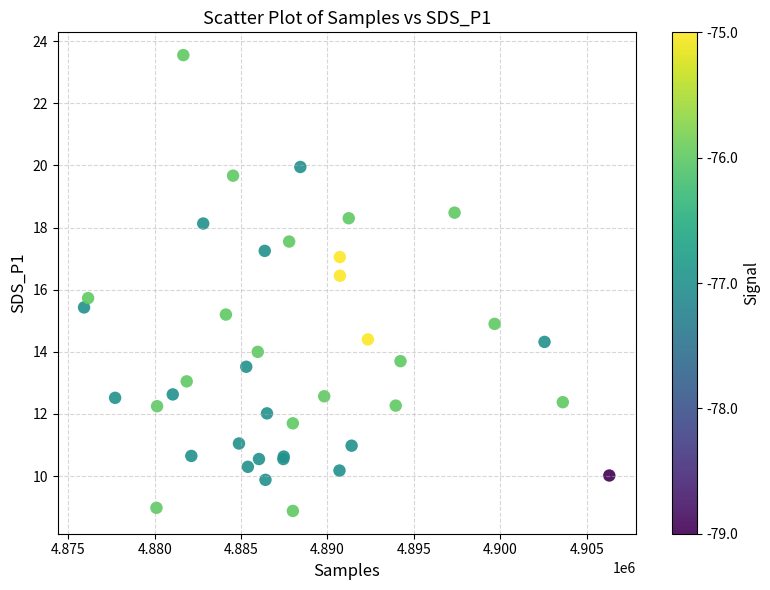

What Y value in the scatter plot is closest to 16?

15.7